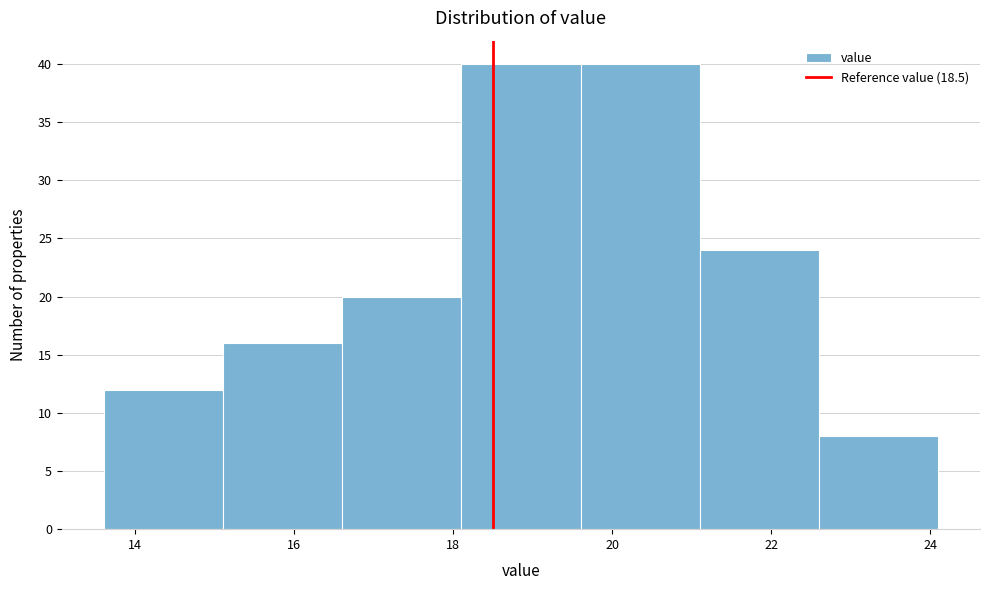

Reading left to right, transcribe this chart: for each bar, give the range it covers on the x-axis and its height. Neither the bar edges nor the heights are printed on the chart, so give them approximately, as read against the axes.

13.6 to 15.1: 12
15.1 to 16.6: 16
16.6 to 18.1: 20
18.1 to 19.6: 40
19.6 to 21.1: 40
21.1 to 22.6: 24
22.6 to 24.1: 8